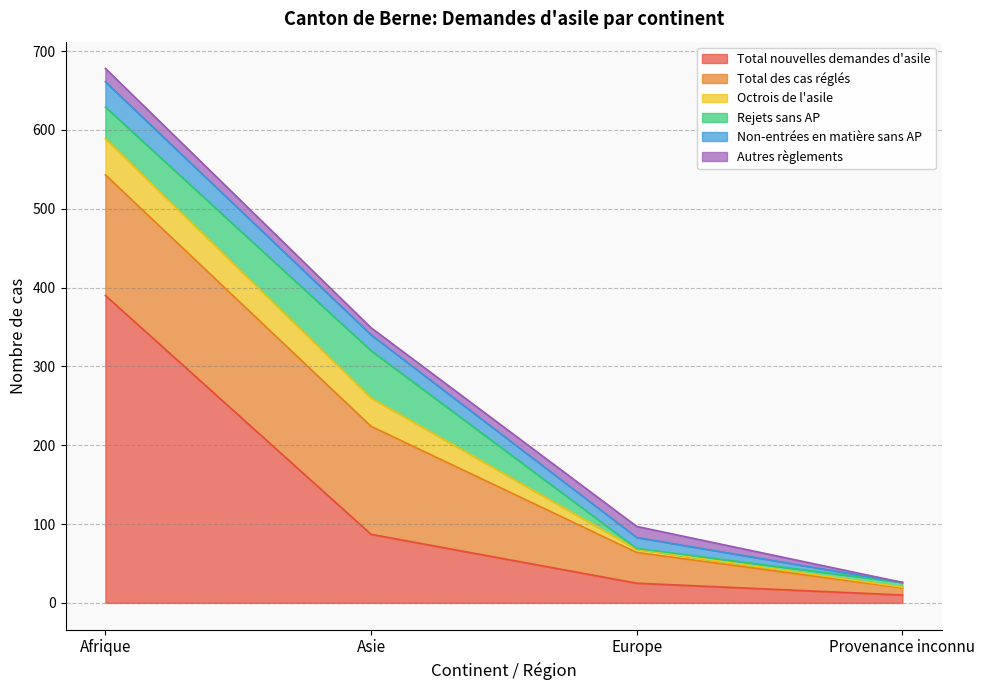

How many Total des cas réglés values are between 39 and 153?

3